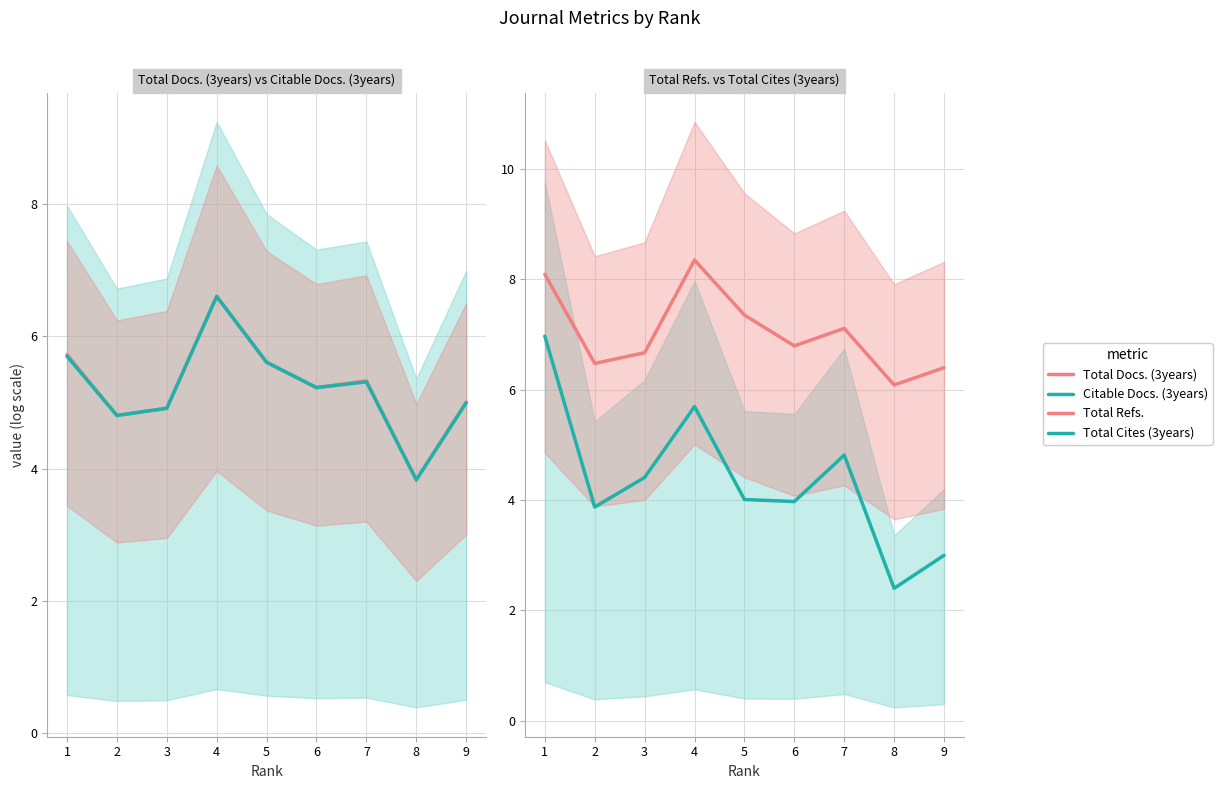

True or false: Total Refs. and Total Docs. (3years) cross at least once.

False